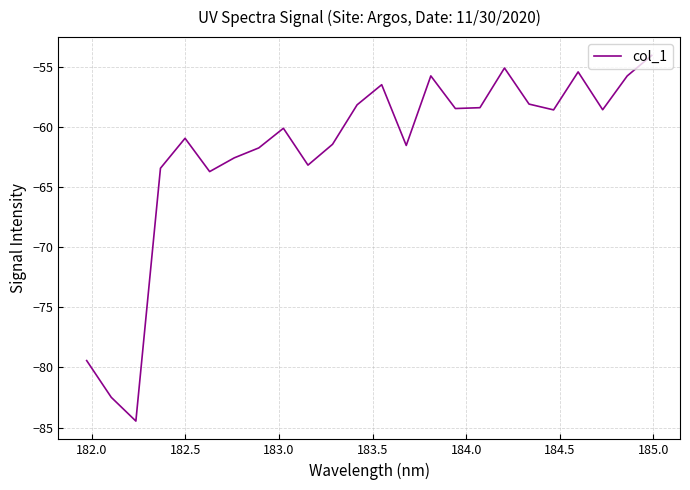

Count the number of data series in this chart.

1